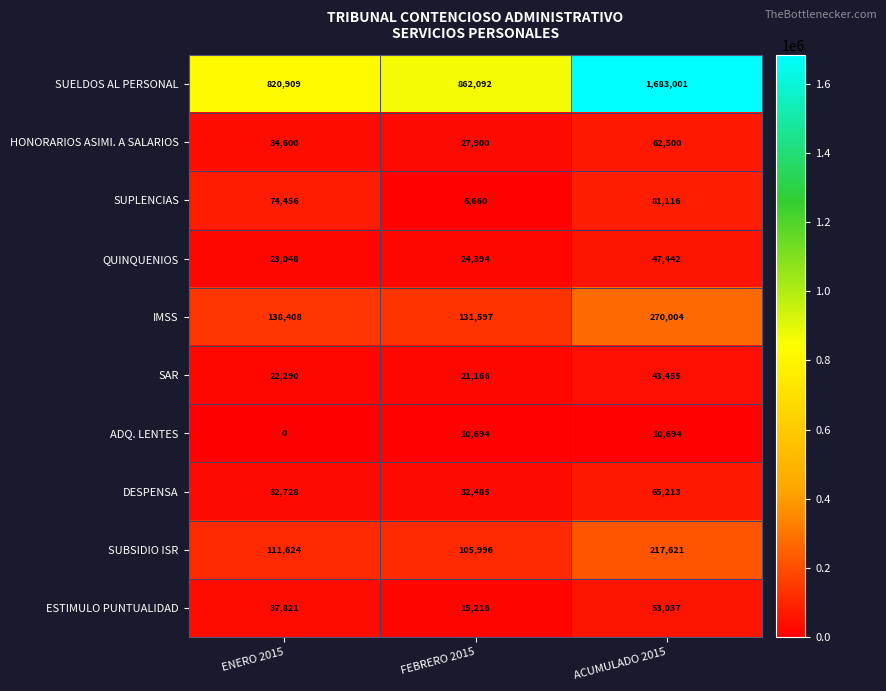

Is it true that QUINQUENIOS equals 38836 at ENERO 2015?

False